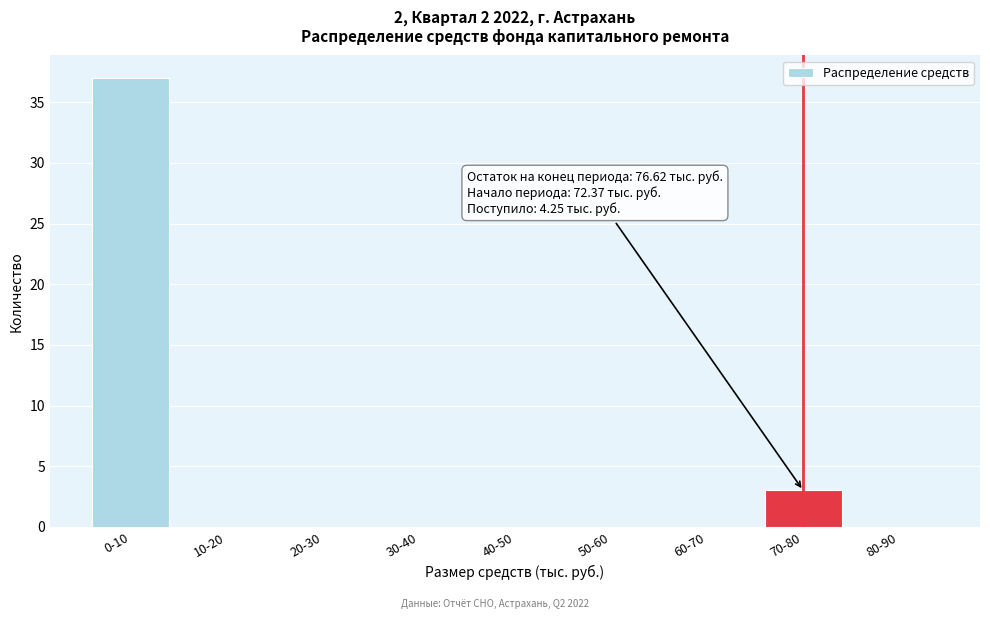

Reading right to left, list all the values displayed in this chart.

80-90=0	70-80=3	60-70=0	50-60=0	40-50=0	30-40=0	20-30=0	10-20=0	0-10=37